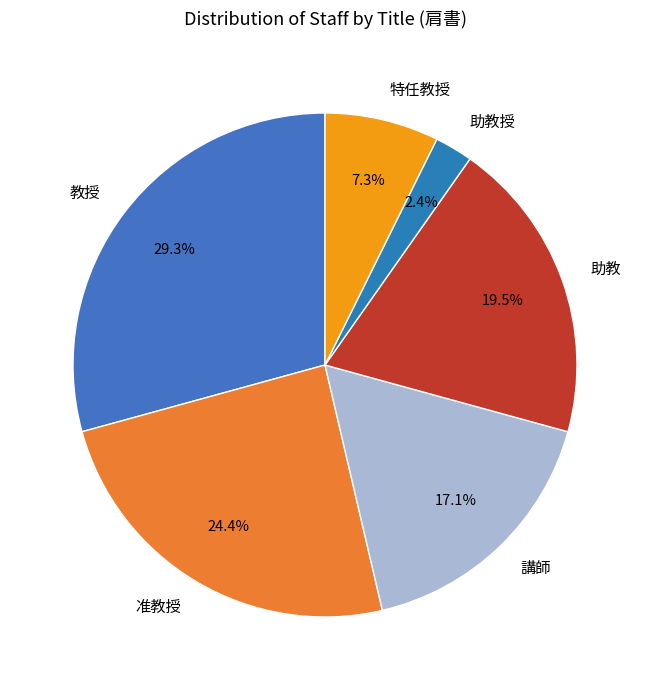

What is the largest slice in the pie chart?

教授